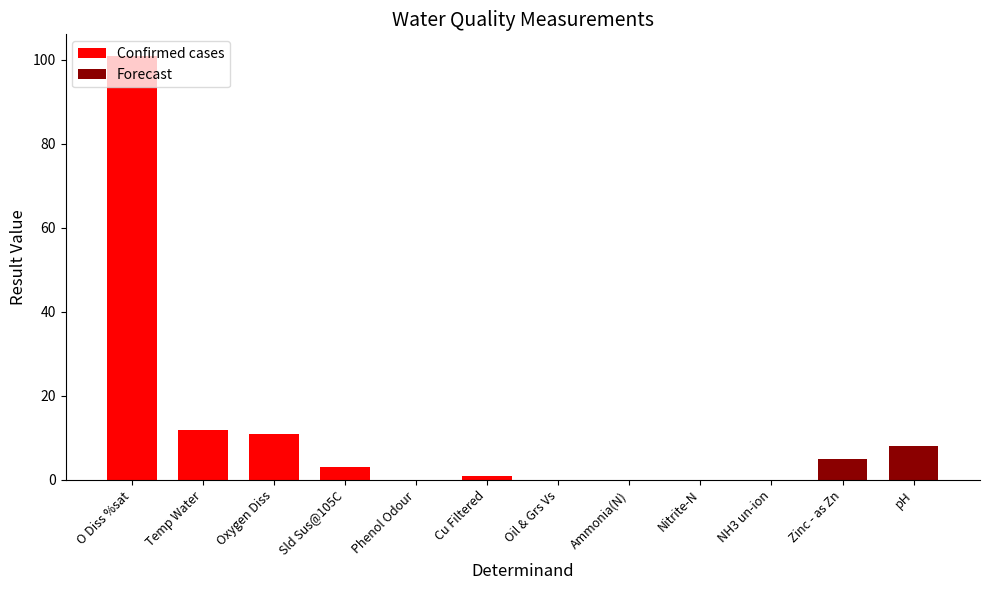

Read the Confirmed cases value at Oxygen Diss.

10.9